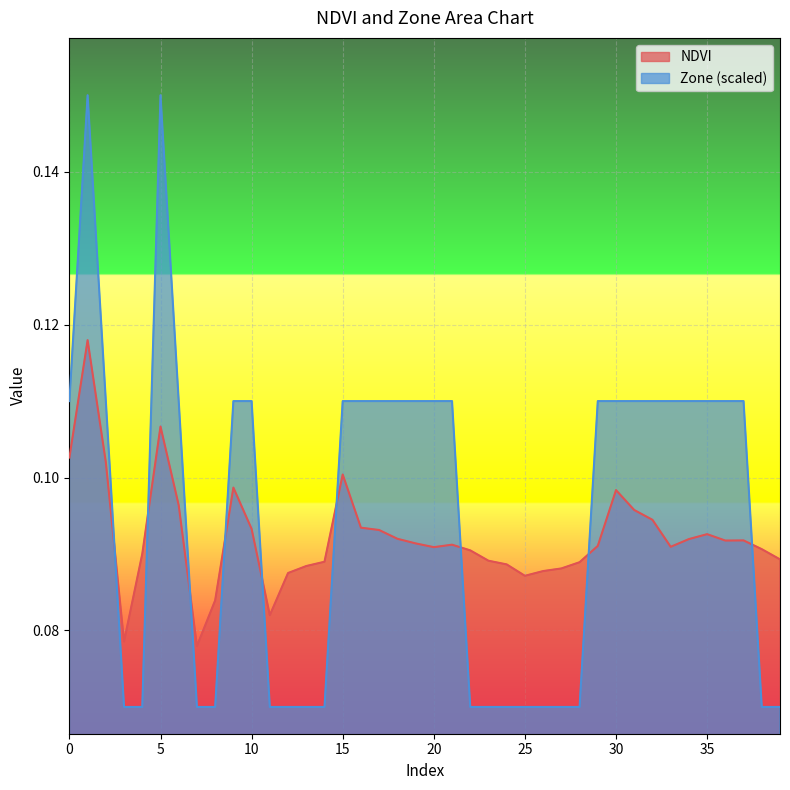

Rank the series by their maximum value, from lowest to highest.

NDVI, Zone (scaled)